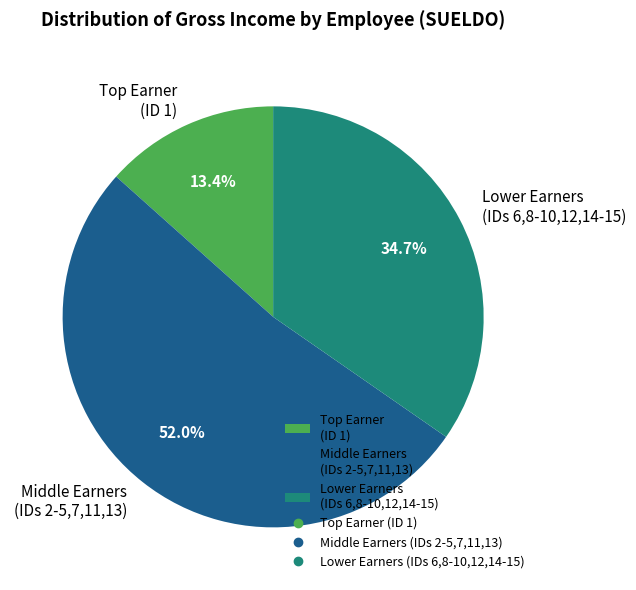

What is the ratio of the value at Lower Earners (IDs 6,8-10,12,14-15) to the value at Middle Earners (IDs 2-5,7,11,13)?

0.7